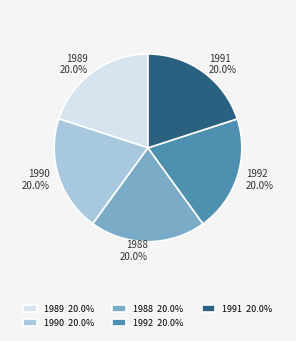

How many slices are in this pie chart?

5